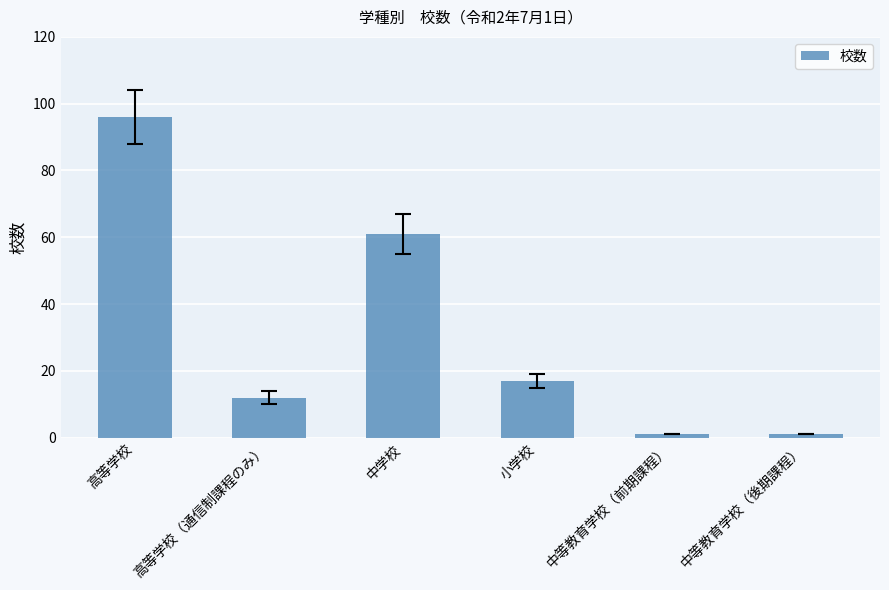

The value at 高等学校（通信制課程のみ） is 12. True or false?

True